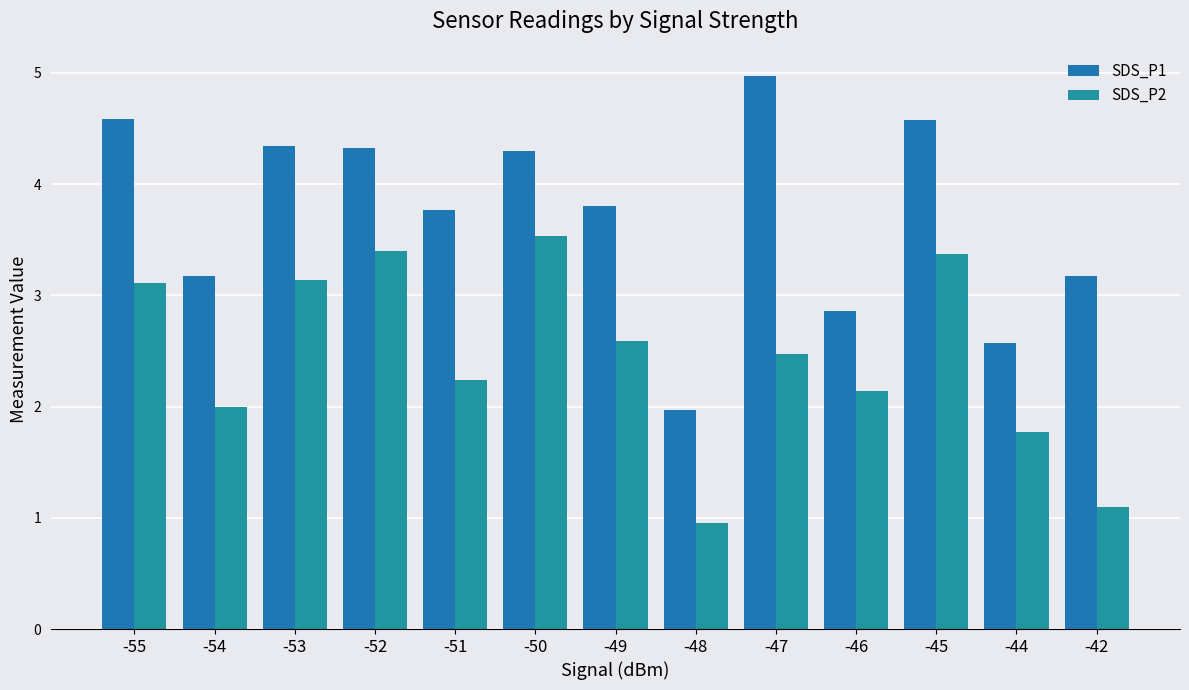

Which series changed the most between -51 and -47?

SDS_P1